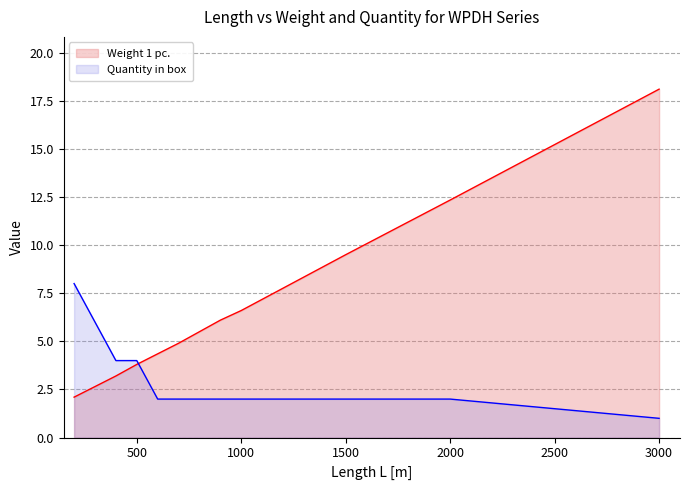

At which label does Weight 1 pc. first exceed 5?

800